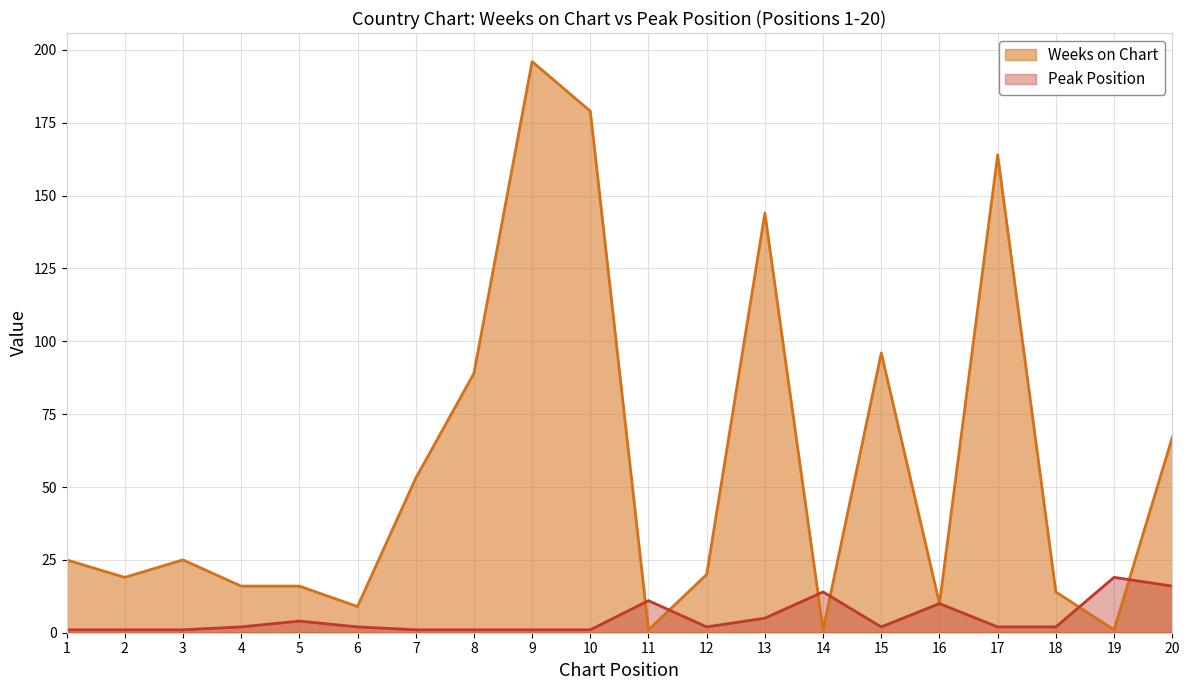

At which category is the sum across all series the highest?

9